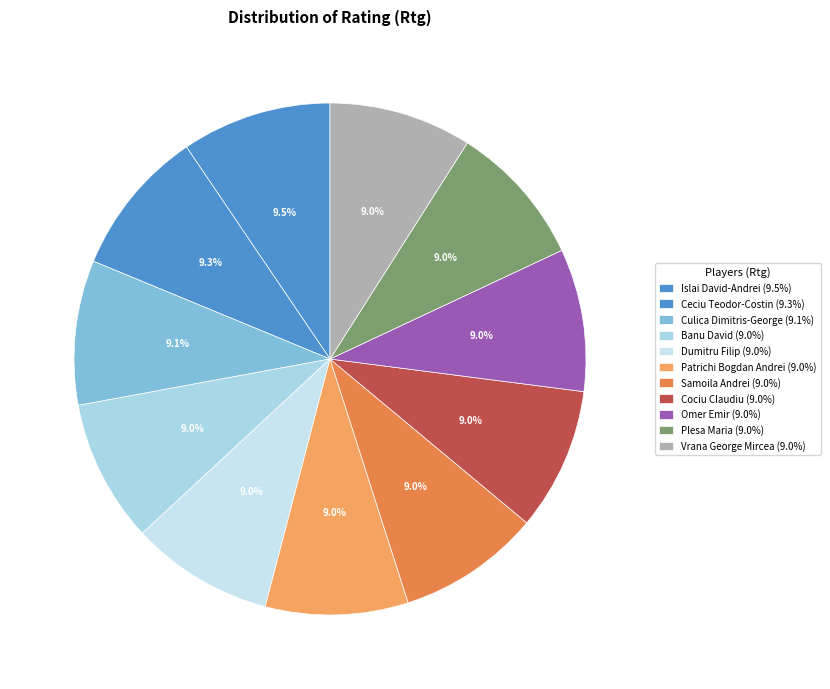

What percentage is NOT represented by Samoila Andrei?

91.0%